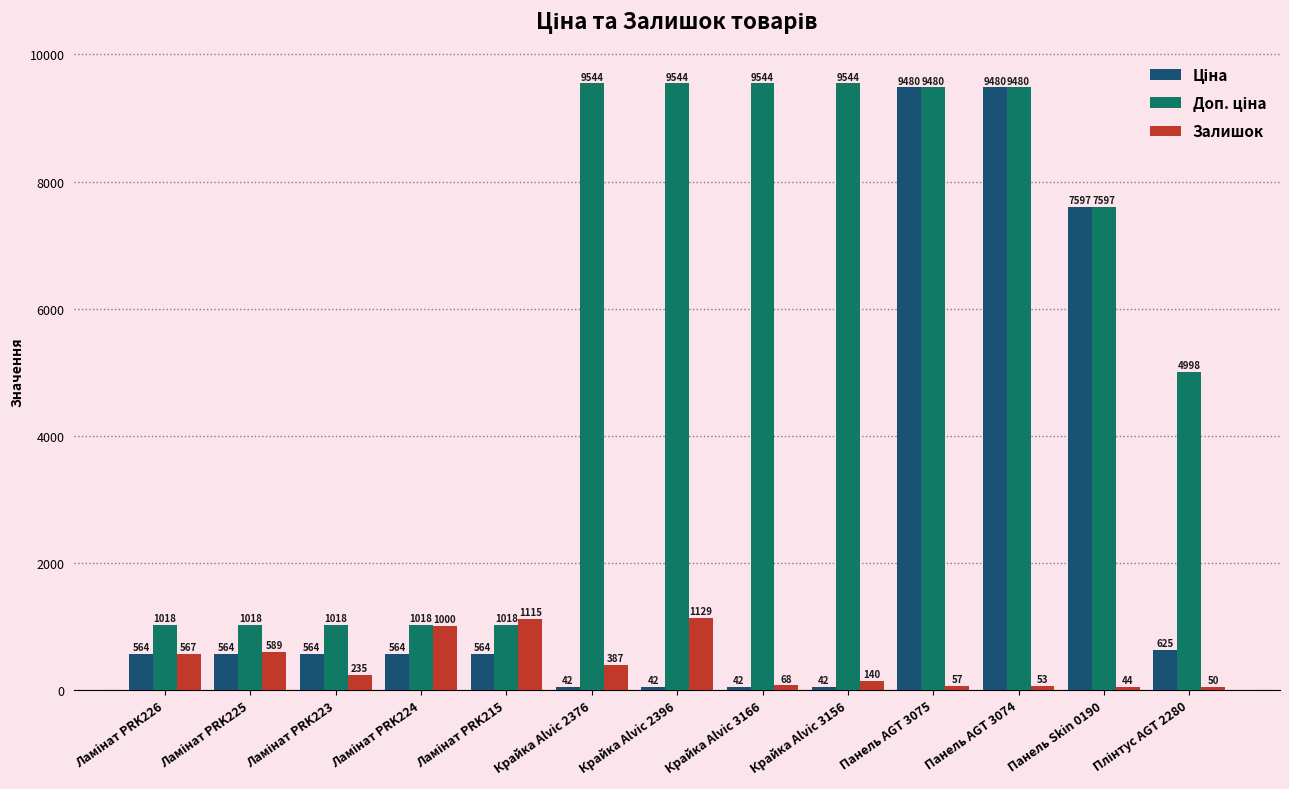

What is the greatest value displayed?

9544.0